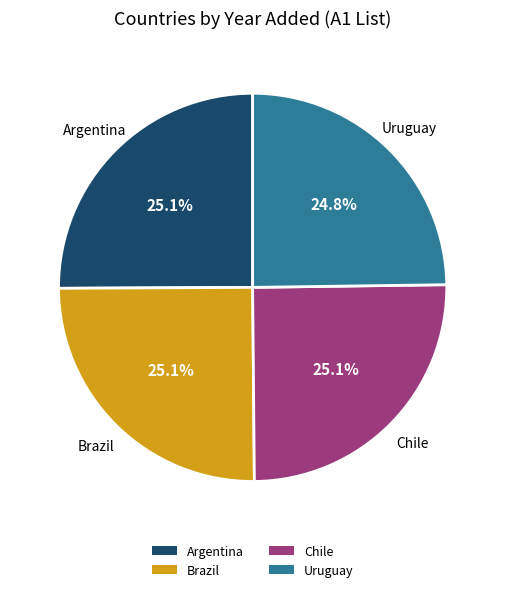

True or false: Uruguay accounts for 25% of the total.

True